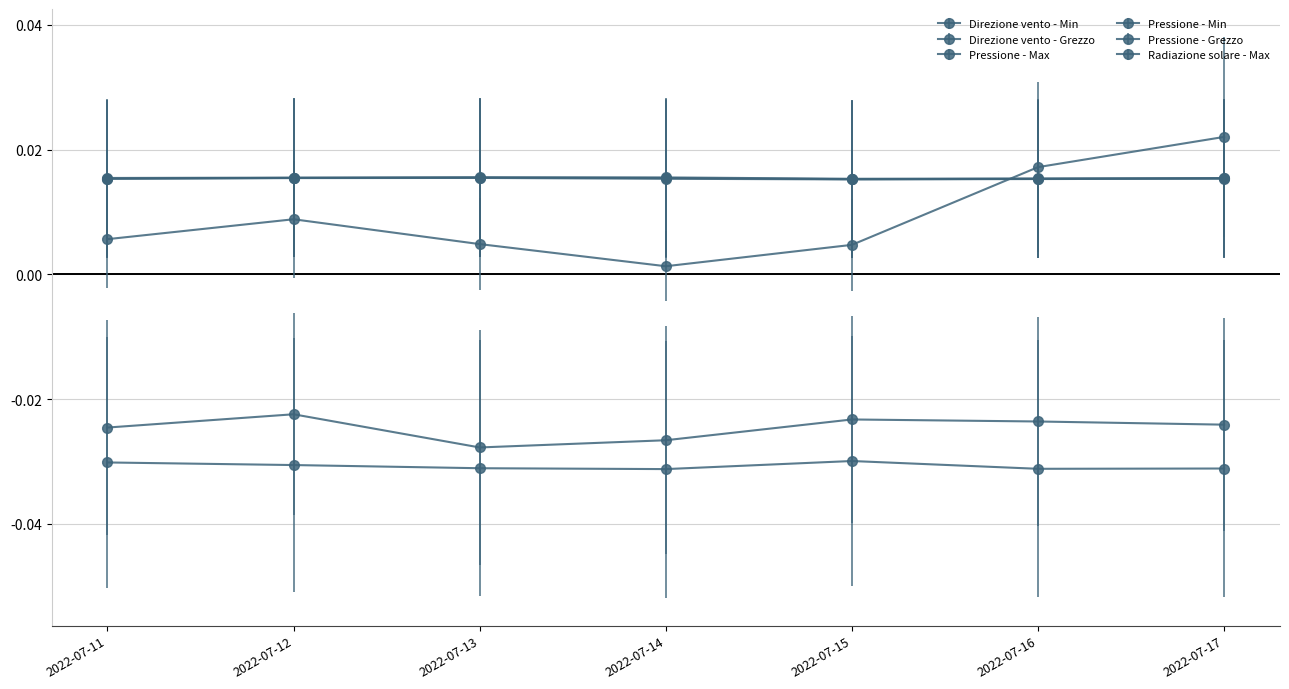

Where is Pressione - Max nearest to the value 0?

2022-07-15